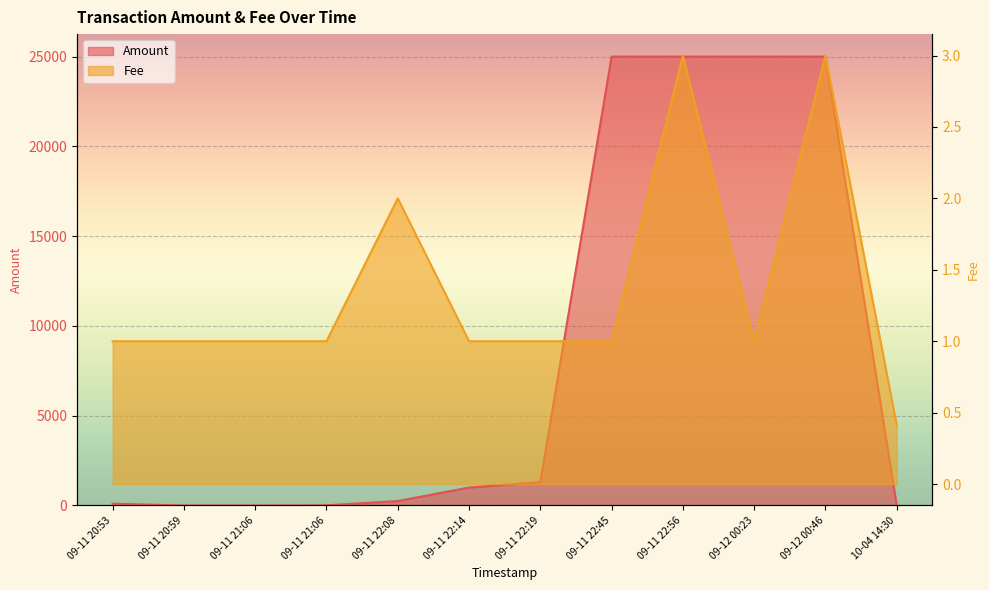

What is the maximum value shown in the chart?

25003.0